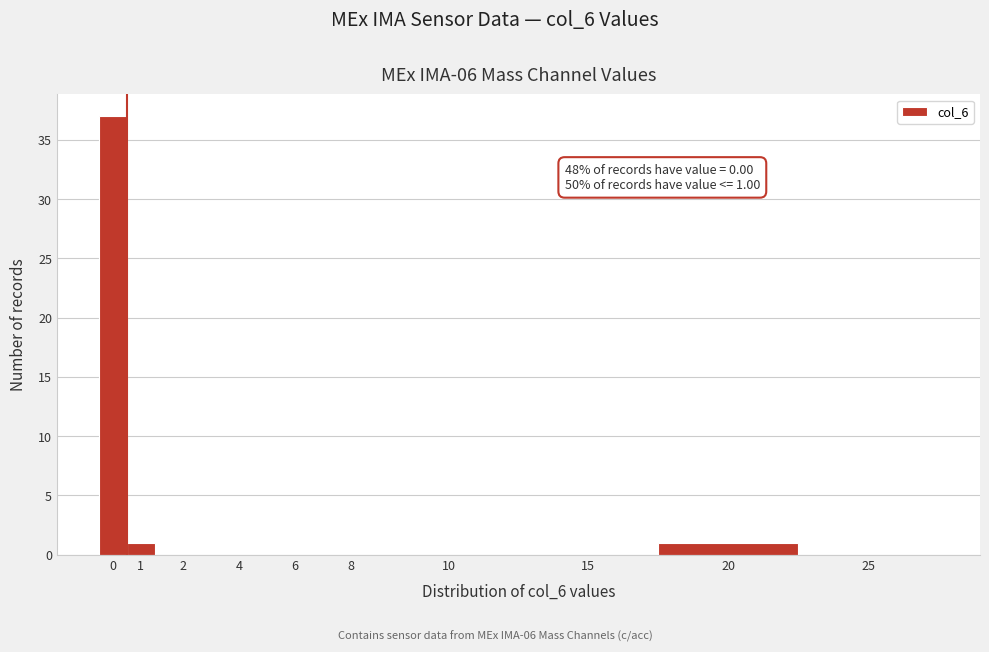

Reading right to left, list all the values displayed in this chart.

25=0	20=1	15=0	10=0	8=0	6=0	4=0	2=0	1=1	0=37